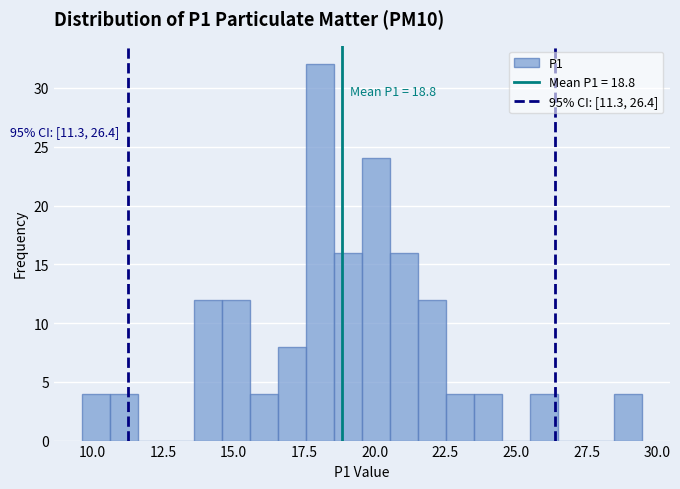

Read against the x-axis, roughly where is the centre of the tallest bar?

18.0